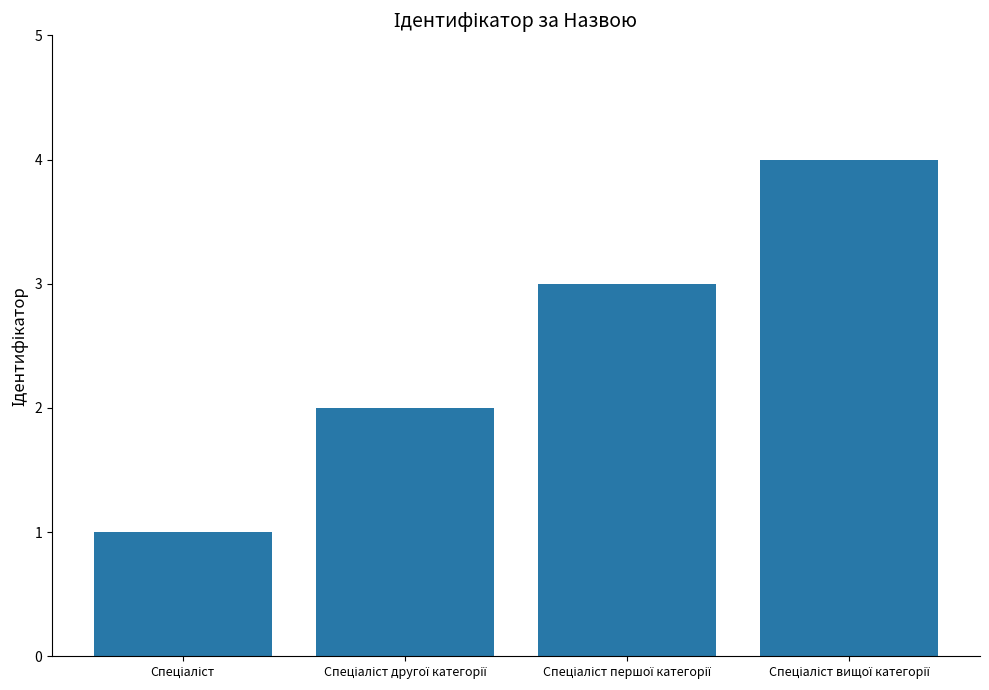

Count the number of categories in the chart.

4